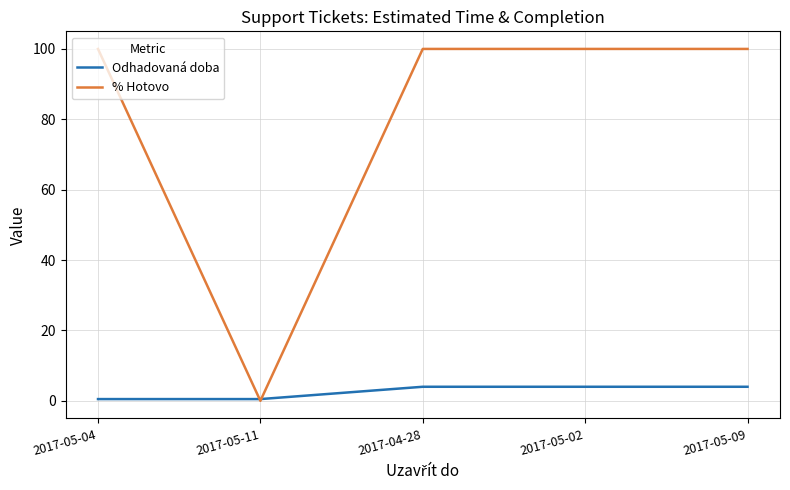

What is the difference between the highest and lowest values at 2017-05-02?

96.0